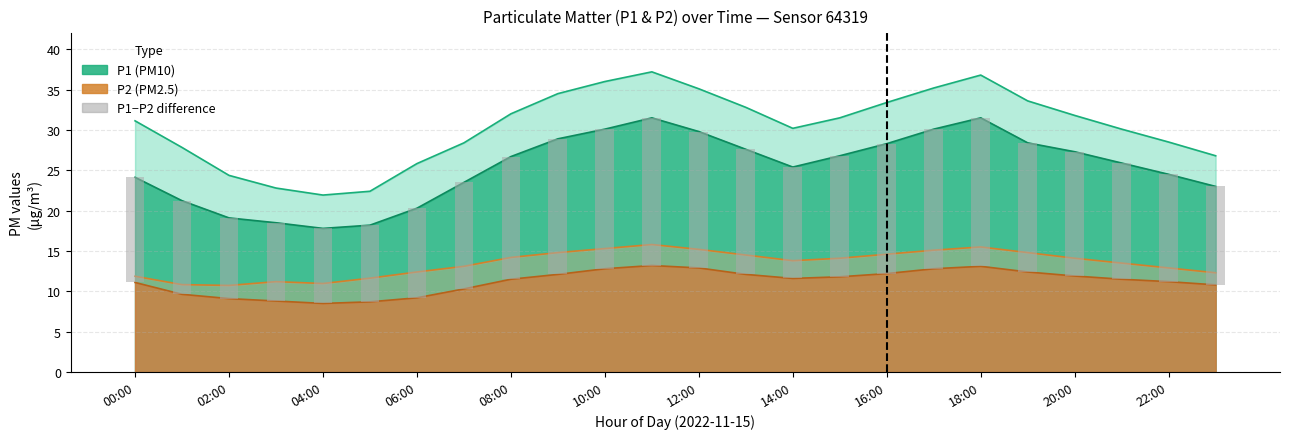

Are the bars grouped side by side (vs. stacked)?

No